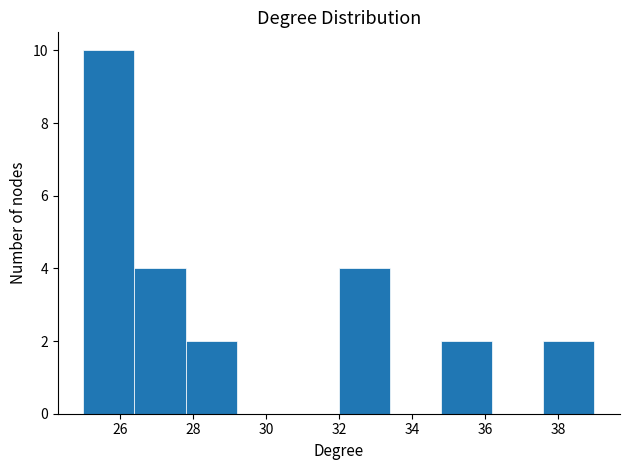

How tall is the bar that spans 32.0 to 33.4 on the x-axis? The values are not printed on the chart, so give them approximately, as read against the axis.

4